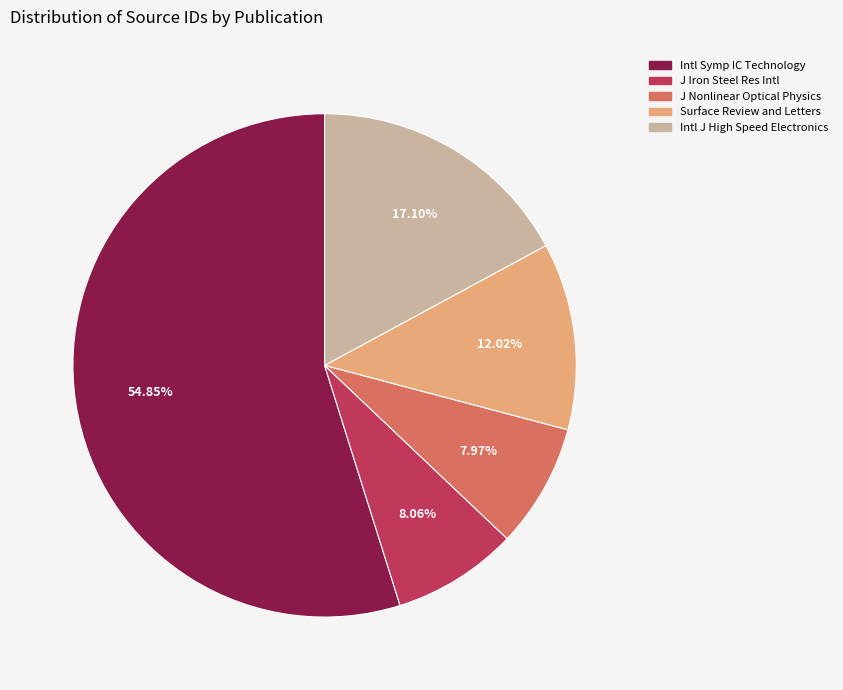

Is there any slice that represents more than half of the pie?

Yes